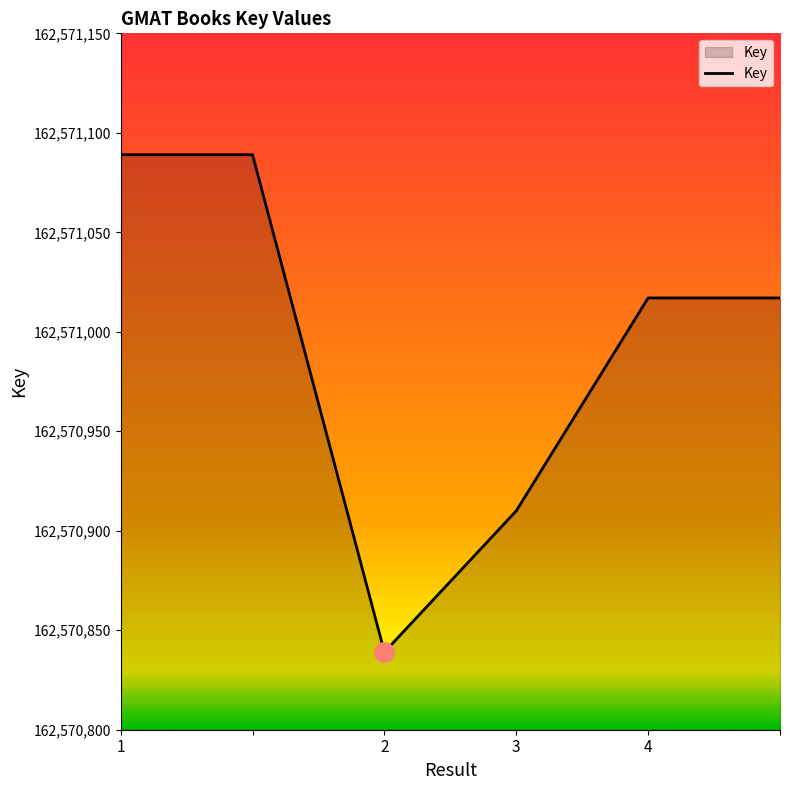

What is the average value?

162570994